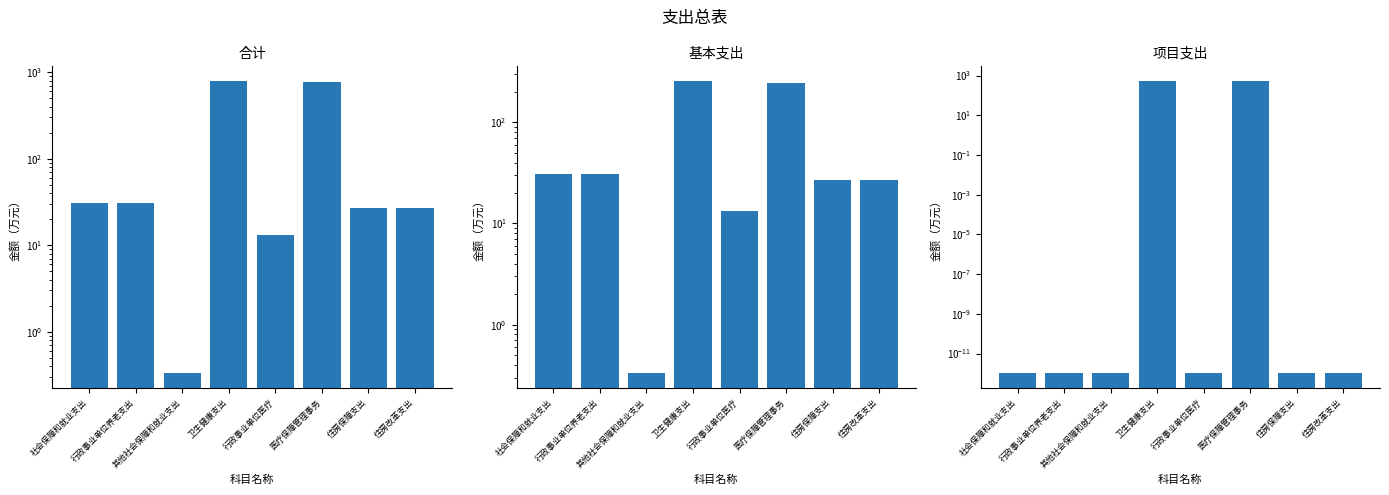

Rank the series at 医疗保障管理事务 from lowest to highest value.

基本支出, 项目支出, 合计